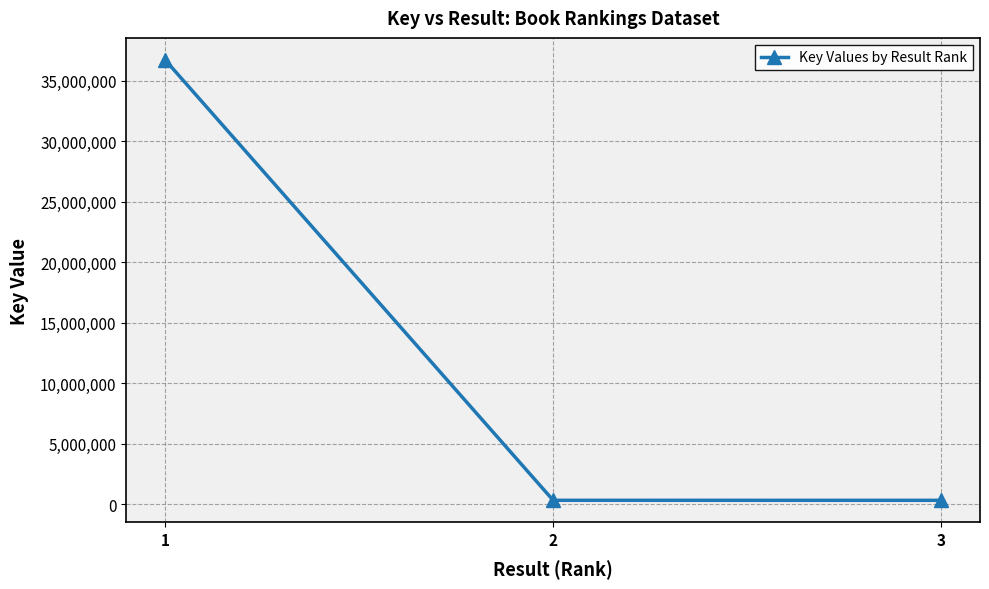

The value at 3 is 314643. True or false?

True